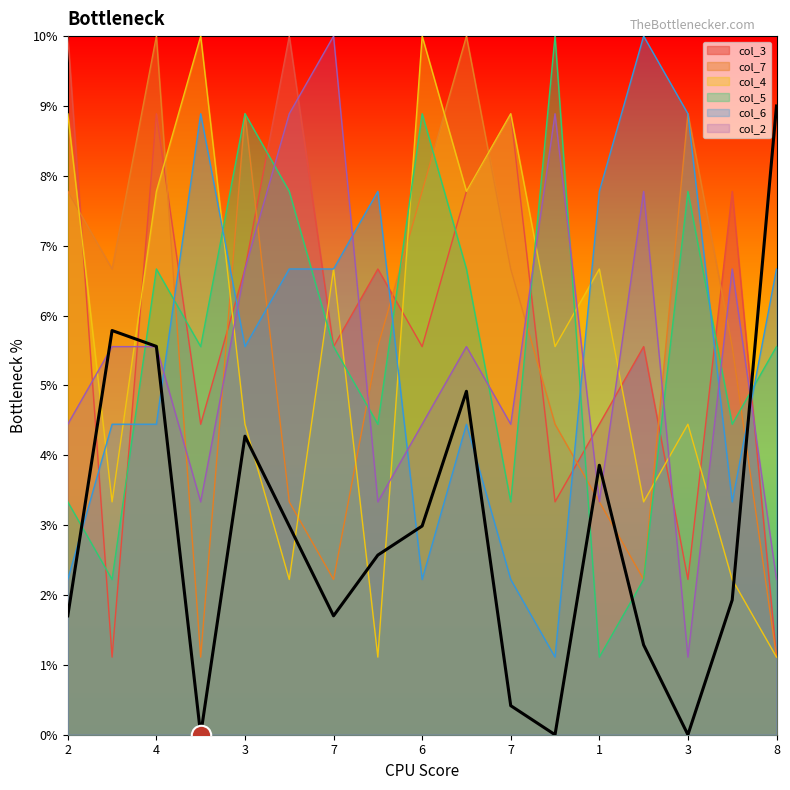

Which category has the highest value across all series?

2